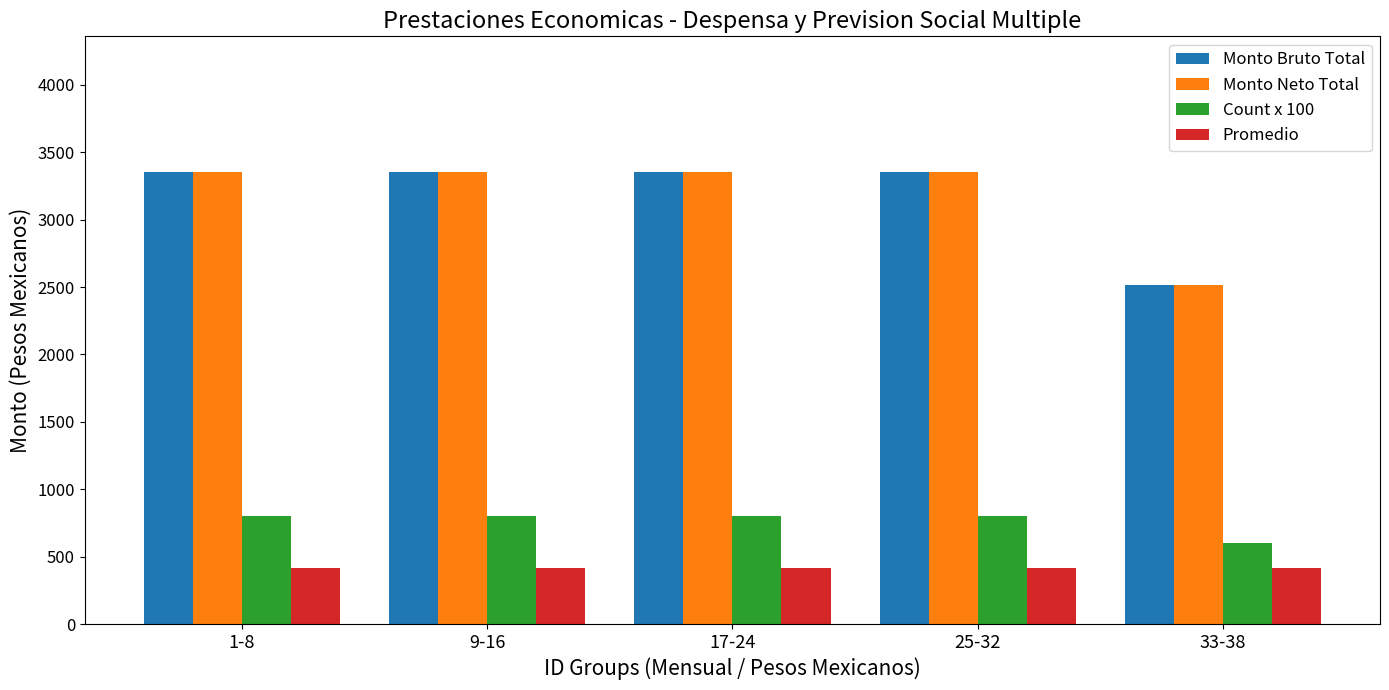

What is the difference between the highest and lowest values at 9-16?

2934.3